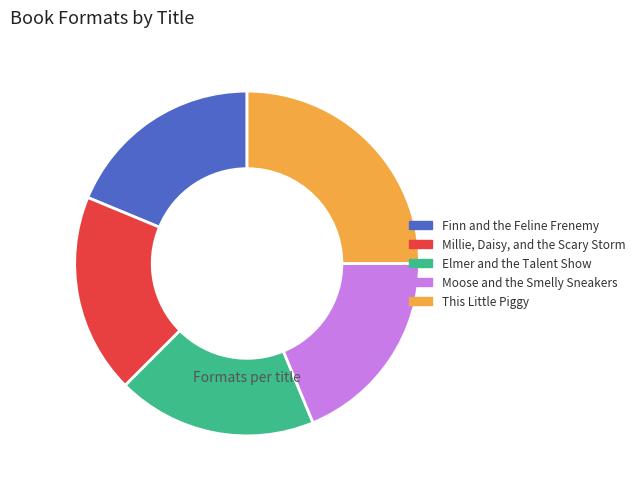

Is the sum of This Little Piggy and Finn and the Feline Frenemy greater than half?

No